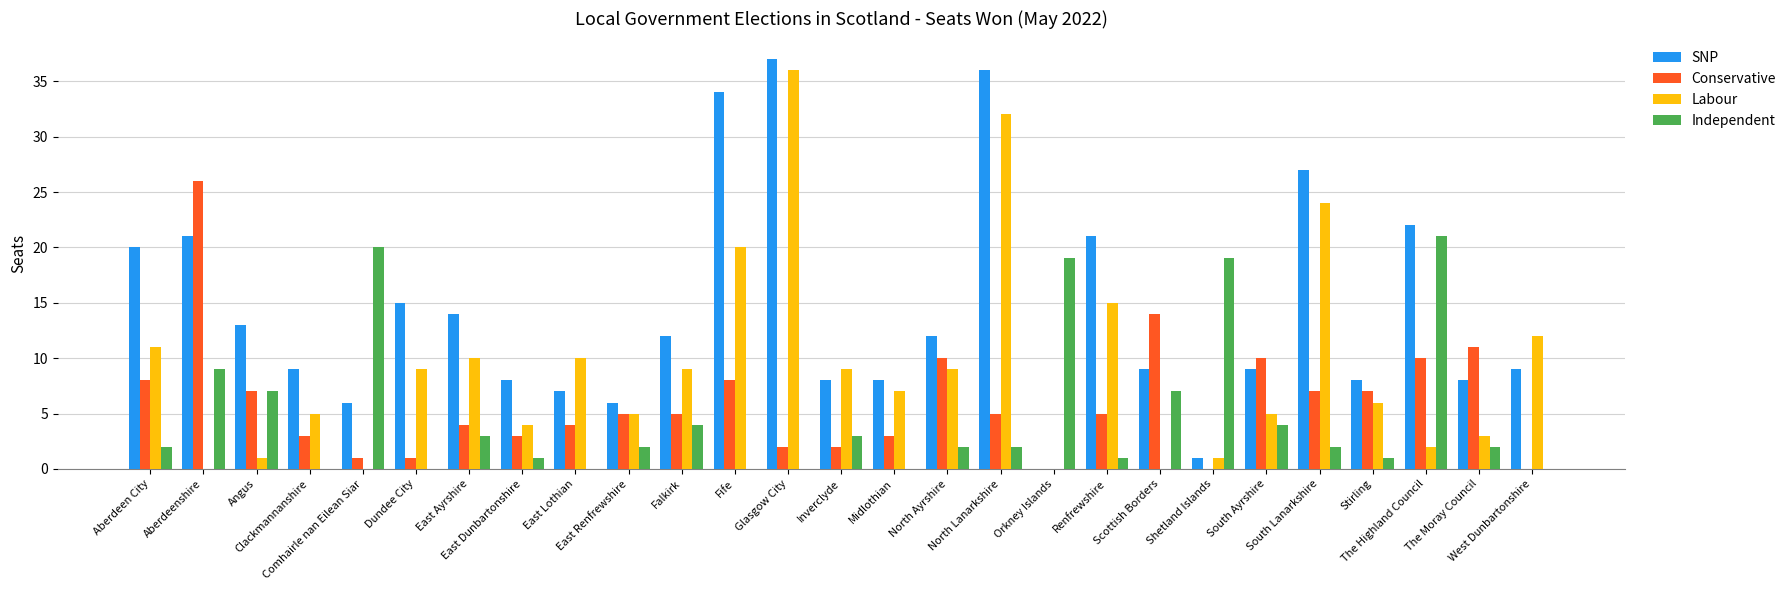

Which series has the largest total across all categories?

SNP